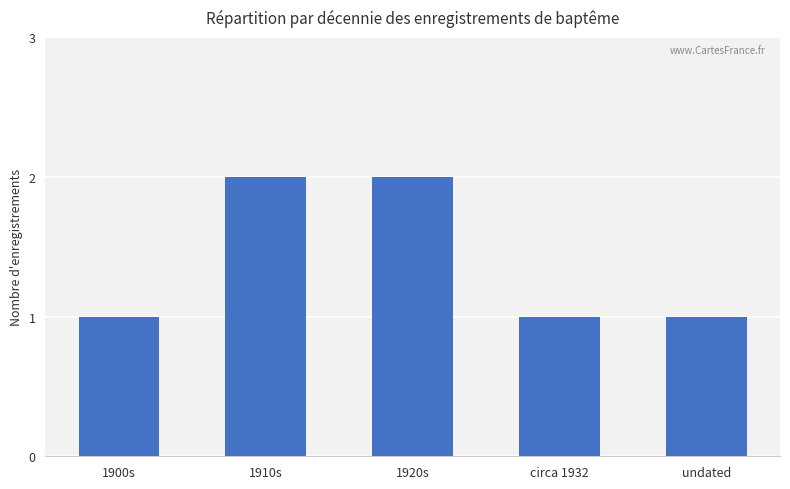

Reading left to right, what are all the values shown in this chart?

1900s=1	1910s=2	1920s=2	circa 1932=1	undated=1